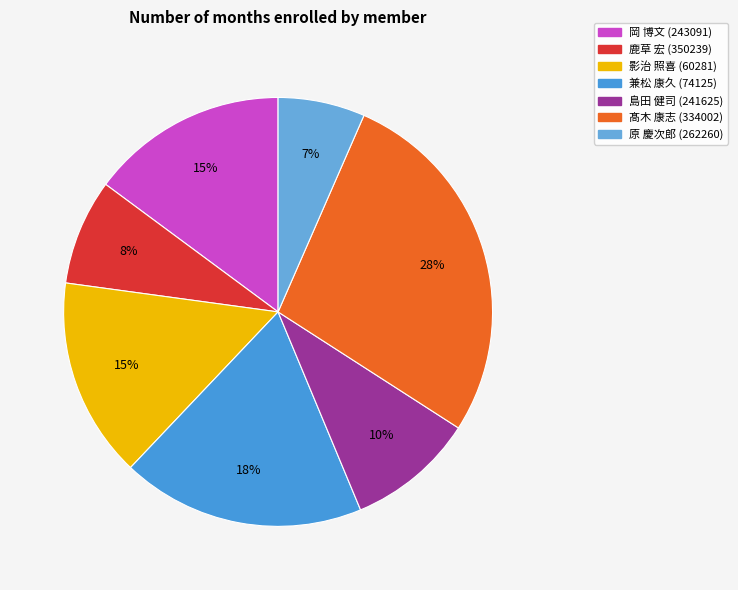

Which slice is the smallest?

262260